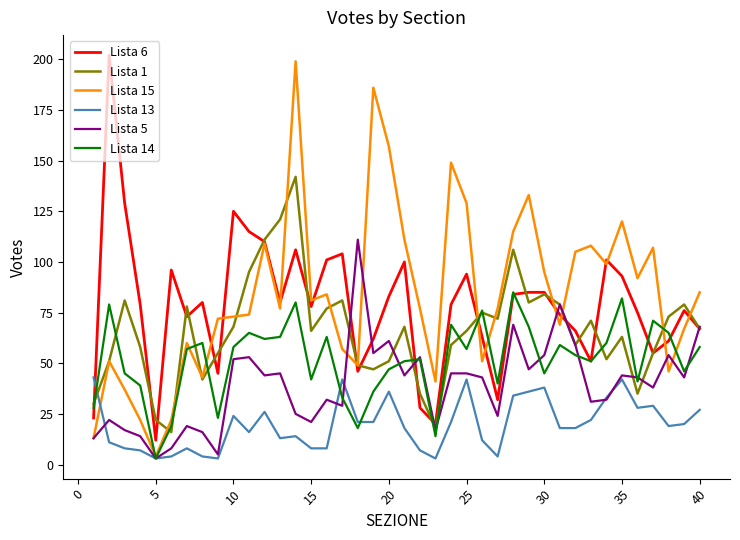

The Lista 15 series shows 129 at 25. True or false?

True